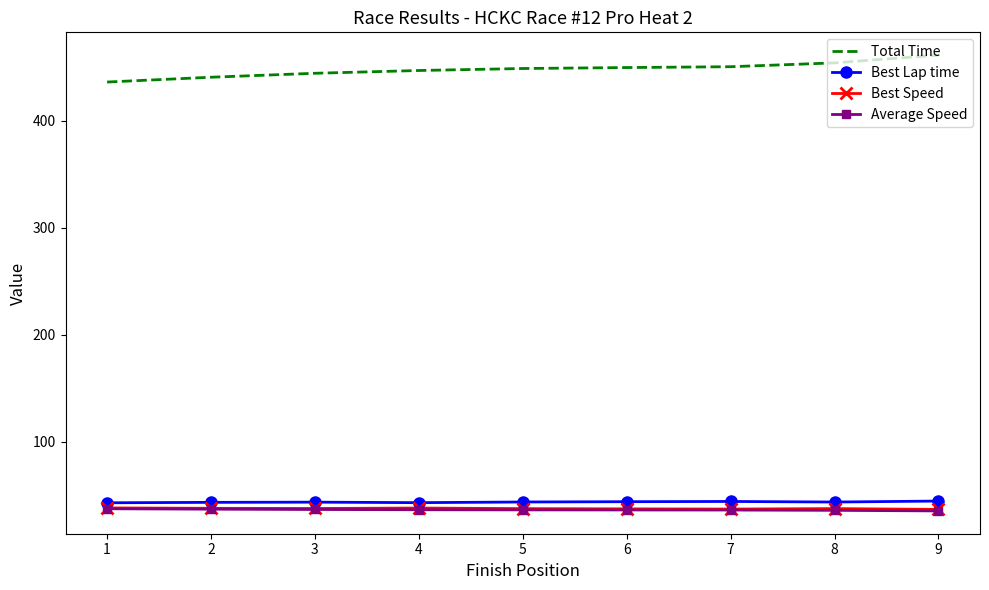

True or false: Total Time and Best Speed intersect in this chart.

False